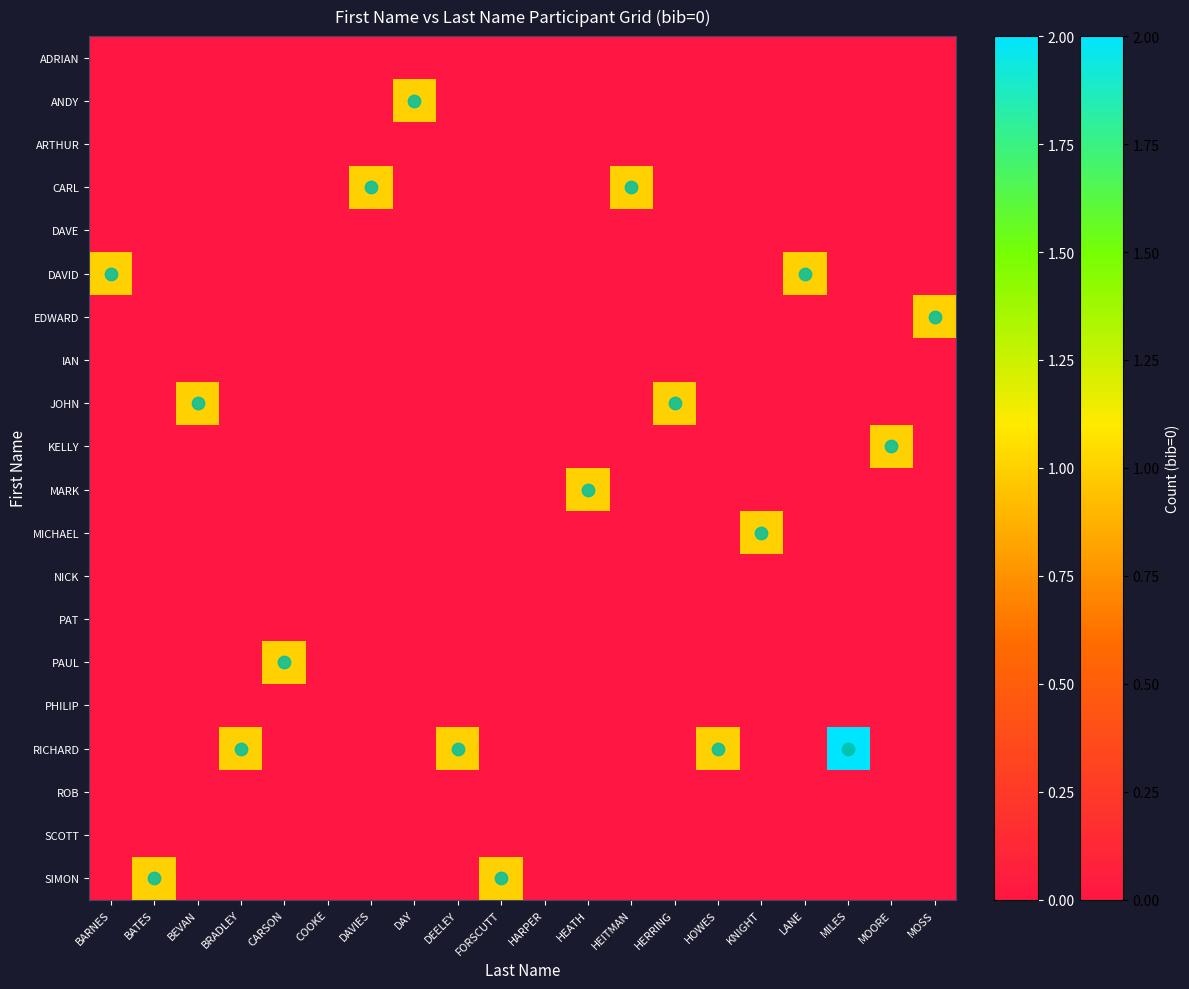

Count the number of data series in this chart.

20